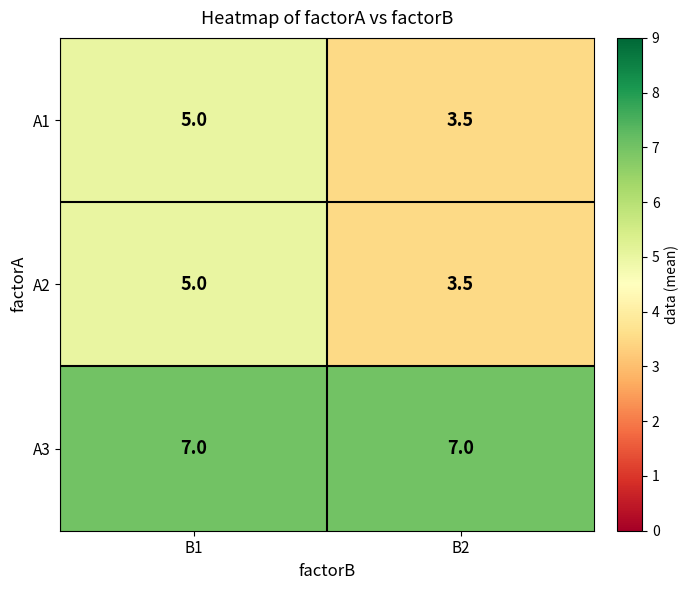

At how many categories does at least one series exceed 3?

2